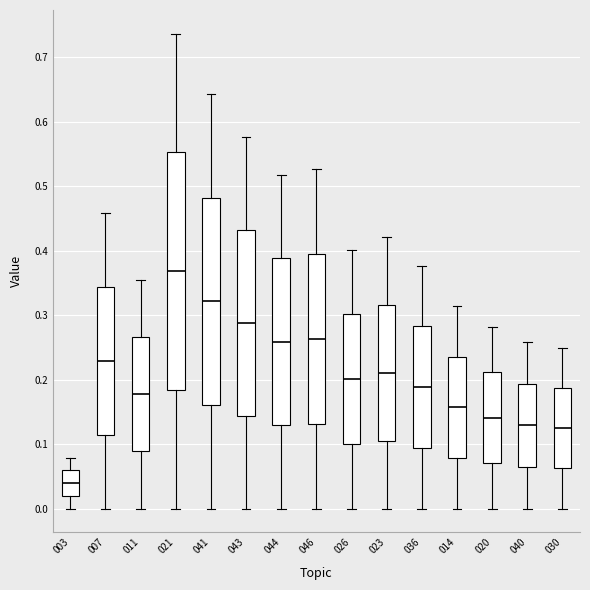

Reading left to right, transcribe this box plot: for each box, give where its median line is, the range the box spans, and where its two whiskers end, as read against the y-axis. The values are not printed on the chart, so give them approximately, as read against the axis.

003: median 0.04, box 0.02 to 0.06, whiskers 0.00 to 0.08
007: median 0.23, box 0.11 to 0.34, whiskers 0.00 to 0.46
011: median 0.18, box 0.09 to 0.27, whiskers 0.00 to 0.36
021: median 0.37, box 0.18 to 0.55, whiskers 0.00 to 0.74
041: median 0.32, box 0.16 to 0.48, whiskers 0.00 to 0.64
043: median 0.29, box 0.14 to 0.43, whiskers 0.00 to 0.58
044: median 0.26, box 0.13 to 0.39, whiskers 0.00 to 0.52
046: median 0.26, box 0.13 to 0.40, whiskers 0.00 to 0.53
026: median 0.20, box 0.10 to 0.30, whiskers 0.00 to 0.40
023: median 0.21, box 0.11 to 0.32, whiskers 0.00 to 0.42
036: median 0.19, box 0.09 to 0.28, whiskers 0.00 to 0.38
014: median 0.16, box 0.08 to 0.24, whiskers 0.00 to 0.31
020: median 0.14, box 0.07 to 0.21, whiskers 0.00 to 0.28
040: median 0.13, box 0.06 to 0.19, whiskers 0.00 to 0.26
030: median 0.12, box 0.06 to 0.19, whiskers 0.00 to 0.25